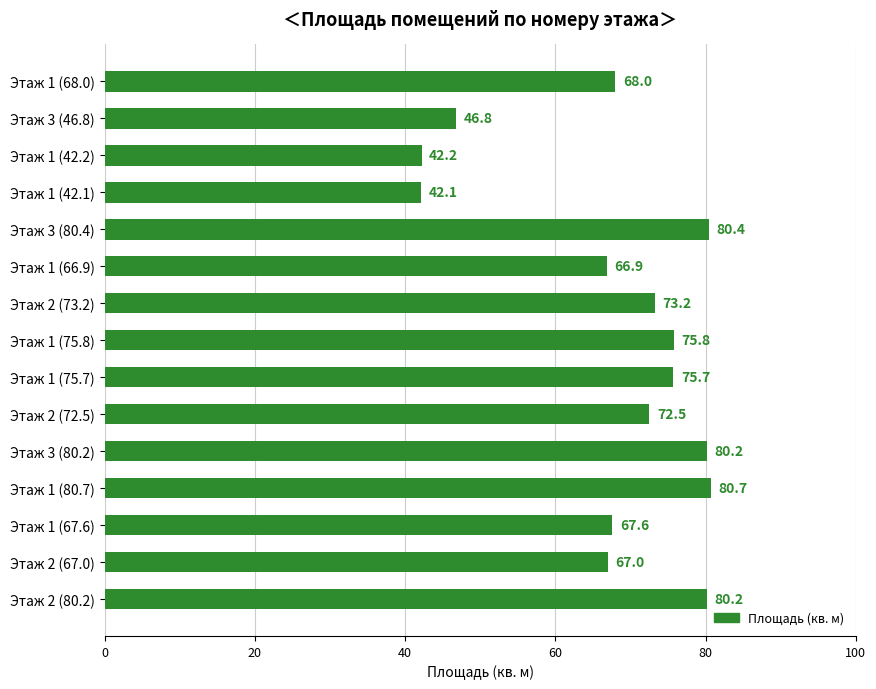

Count the number of data series in this chart.

1